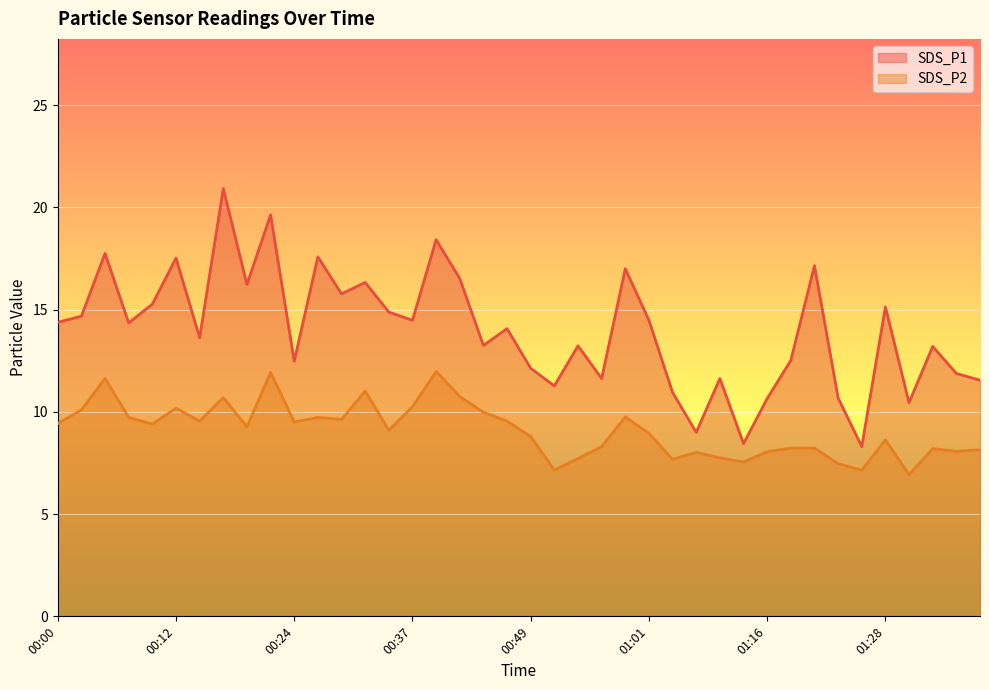

Rank the categories by SDS_P2 value from highest to lowest.

00:39, 00:22, 00:05, 00:32, 00:41, 00:17, 00:37, 00:12, 00:02, 00:44, 00:58, 00:07, 00:27, 00:29, 00:15, 00:46, 00:24, 00:00, 00:10, 00:19, 00:34, 01:01, 00:49, 01:28, 00:56, 01:18, 01:21, 01:33, 01:38, 01:35, 01:16, 01:06, 01:08, 00:54, 01:03, 01:13, 01:23, 00:51, 01:26, 01:30